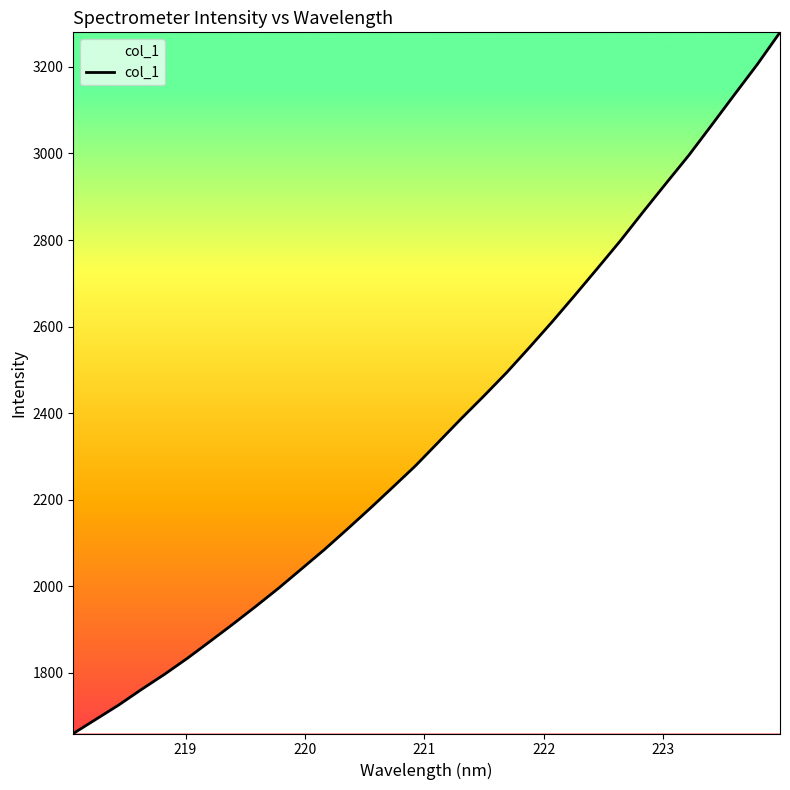

Count the number of data series in this chart.

1